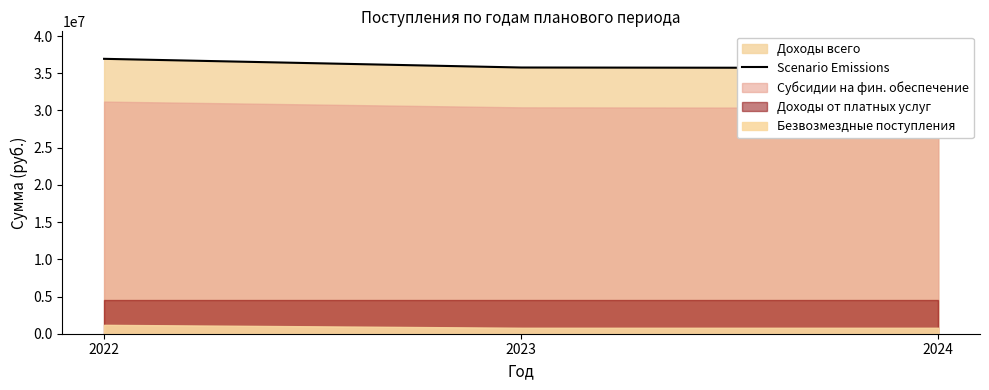

Reading left to right, what are all the values shown in this chart?

36940006	35772941	35714895